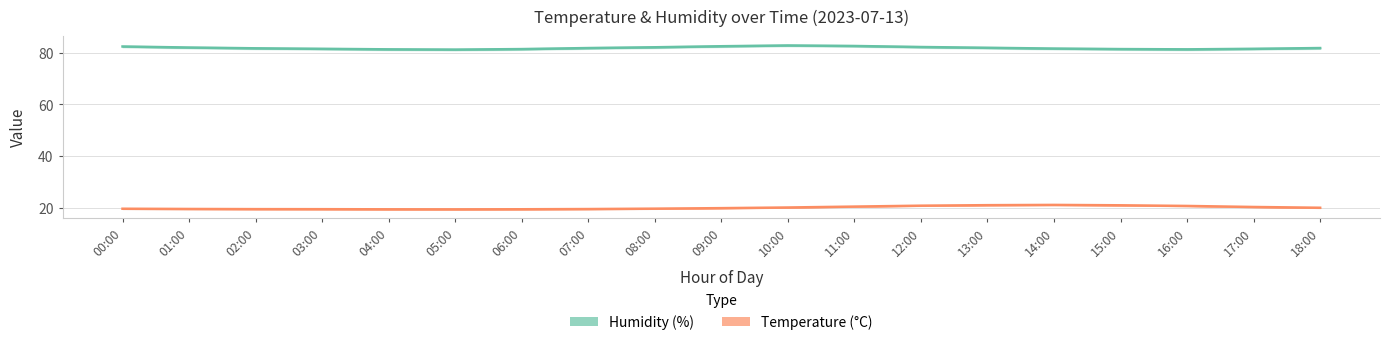

True or false: Humidity (%) and Temperature (°C) cross at least once.

False